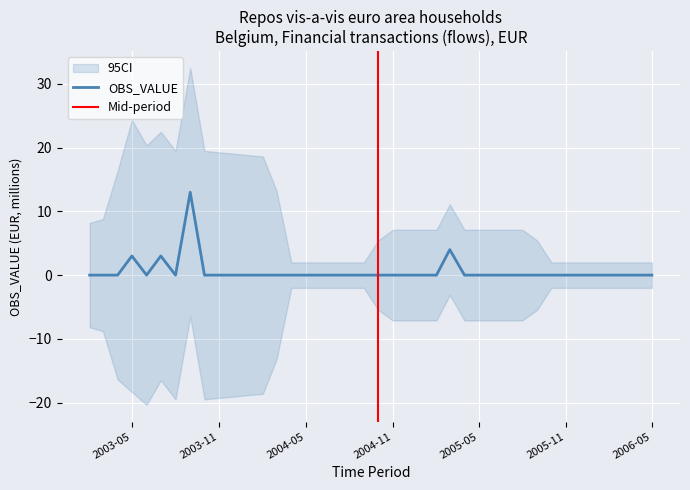

At which label is the value closest to 0?

2003-02